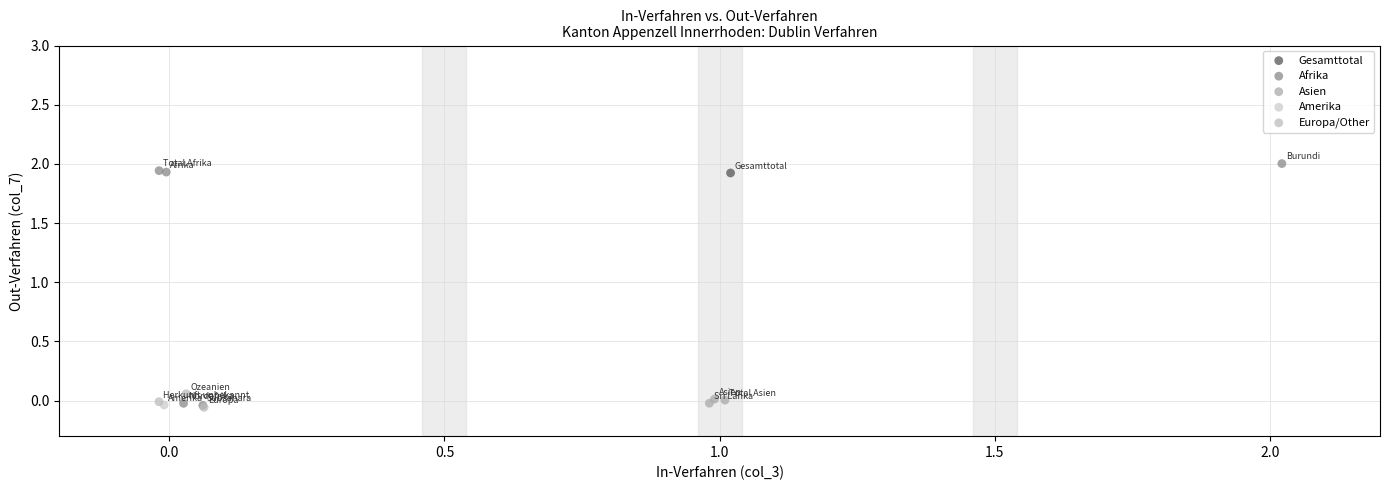

What are all the series names shown in the legend?

Gesamttotal, Afrika, Asien, Amerika, Europa/Other